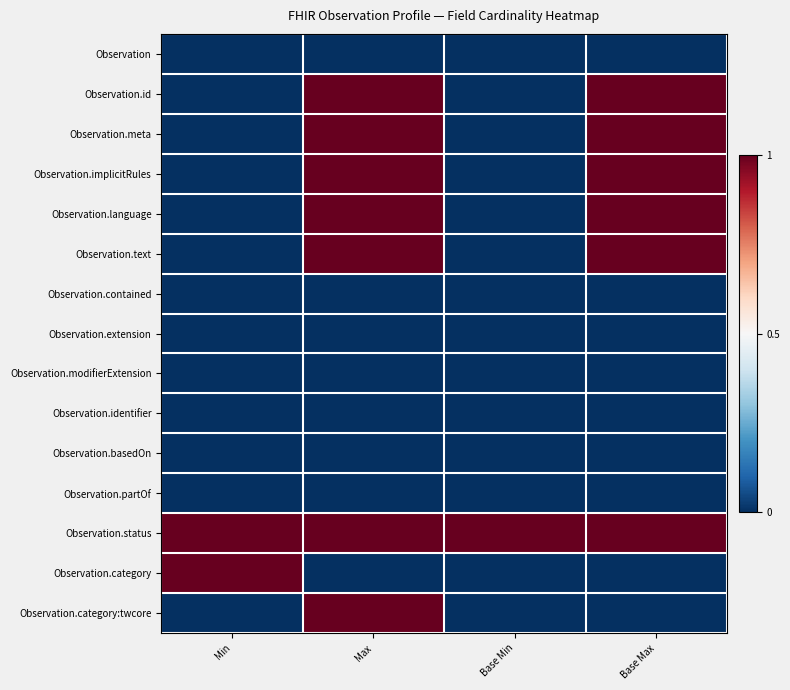

List the series in order of their peak value, lowest first.

Observation, Observation.contained, Observation.extension, Observation.modifierExtension, Observation.identifier, Observation.basedOn, Observation.partOf, Observation.id, Observation.meta, Observation.implicitRules, Observation.language, Observation.text, Observation.status, Observation.category, Observation.category:twcore